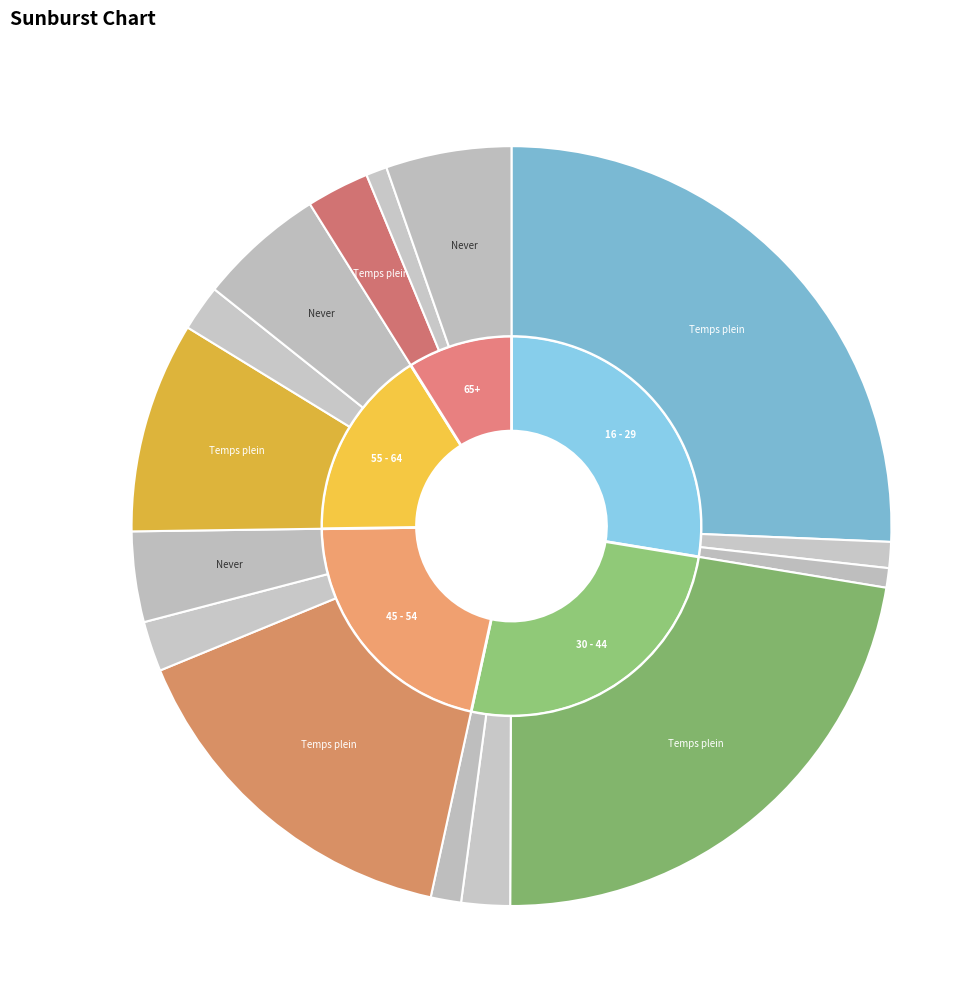

The 3 slice represents 18% of the pie. True or false?

False